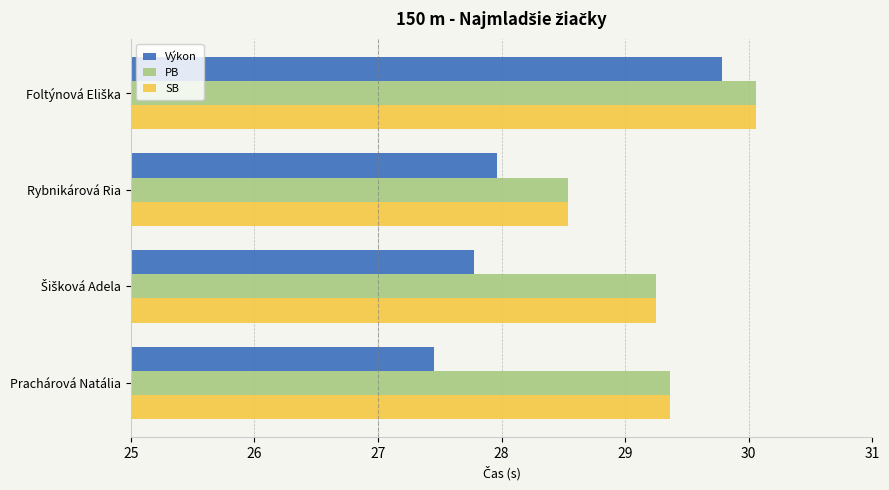

At which category does the chart reach its minimum across all series?

Prachárová Natália